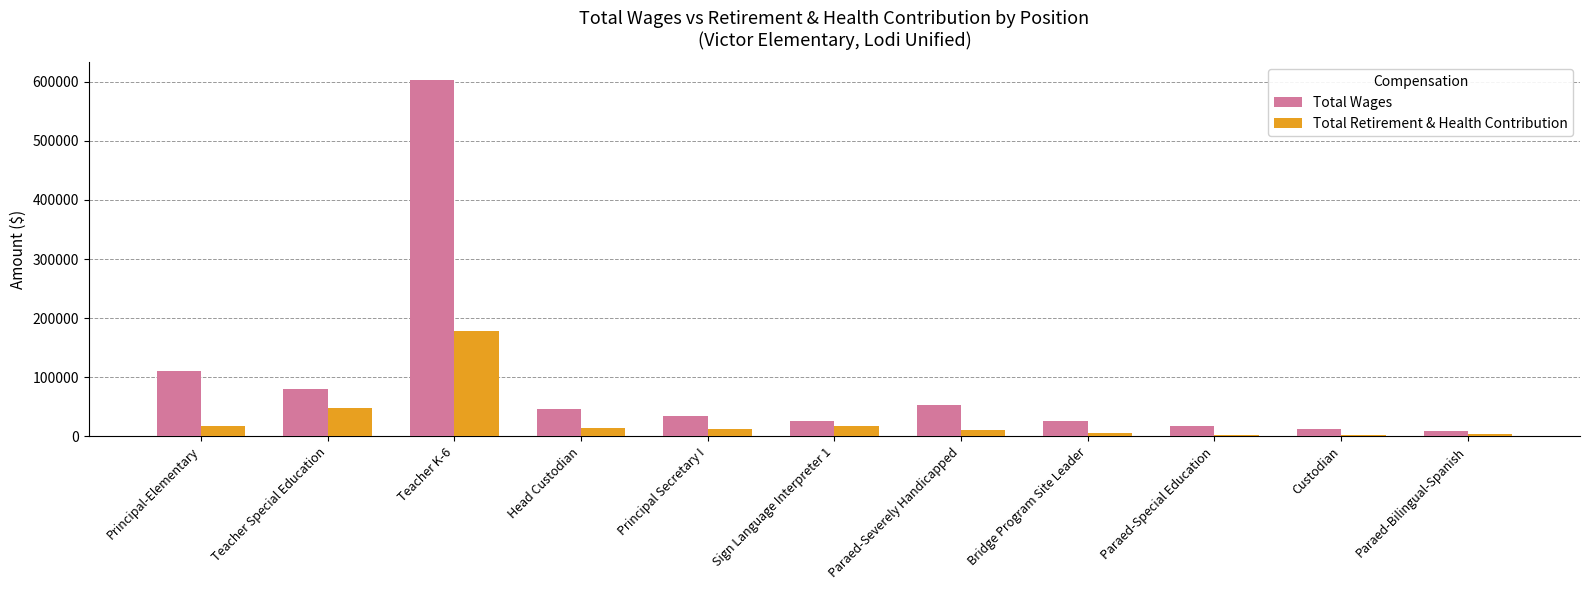

At which category is the sum across all series the highest?

Teacher K-6